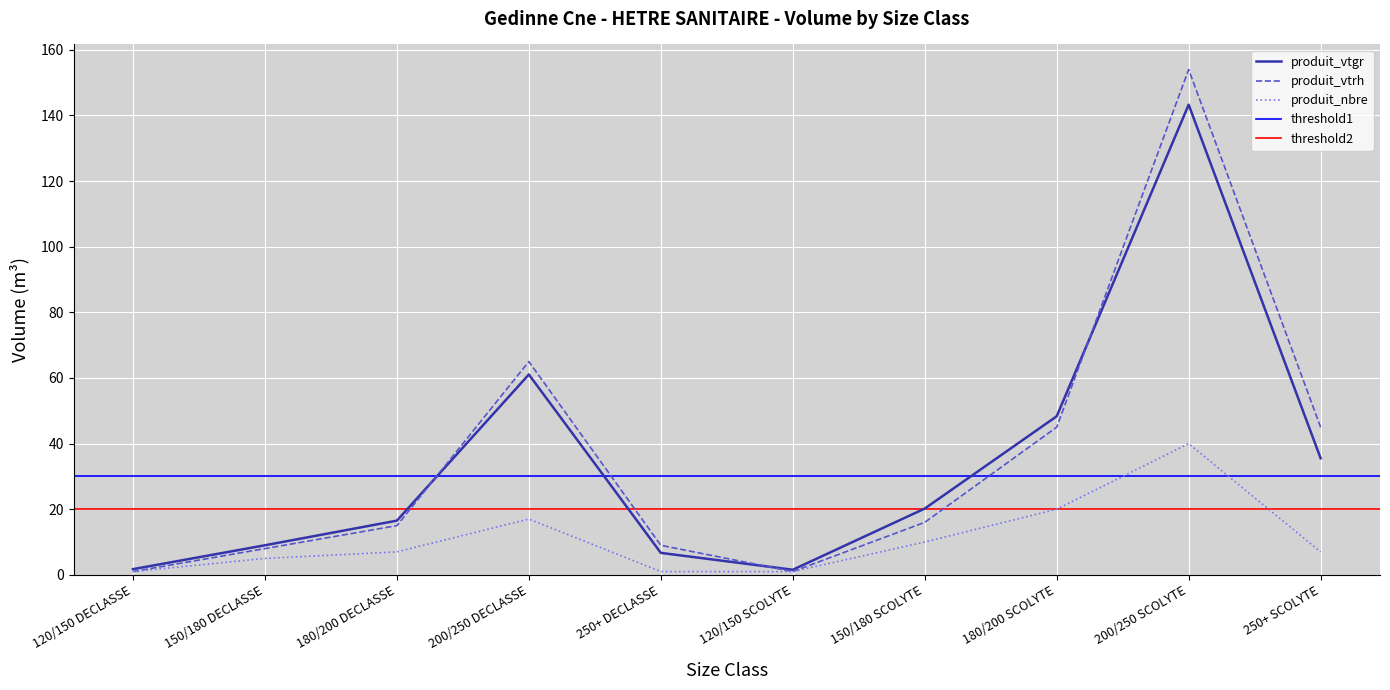

Is the value of produit_nbre at 120/150 DECLASSE greater than the value of produit_vtgr at 120/150 SCOLYTE?

No